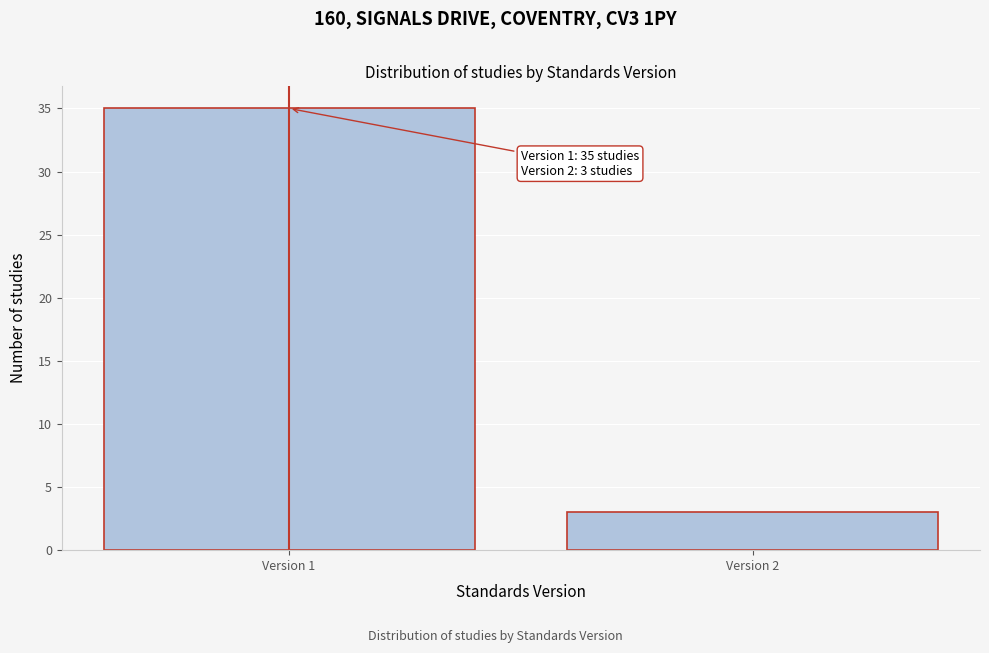

Reading right to left, extract all data points from this chart.

Version 2=3	Version 1=35